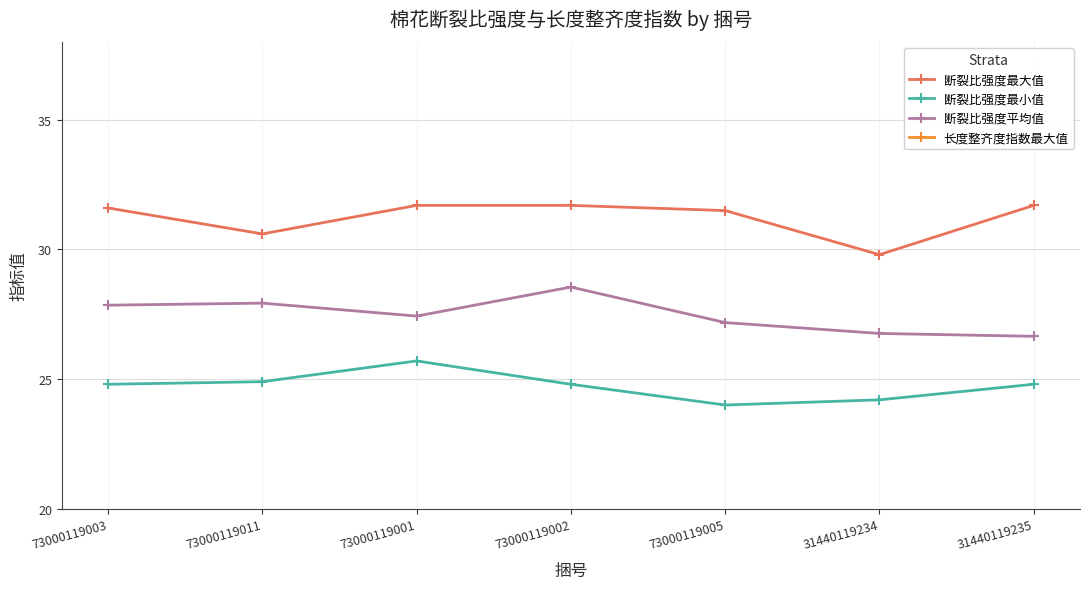

Reading left to right, transcribe all the data shown in this chart.

断裂比强度最大值: 31.6	30.6	31.7	31.7	31.5	29.8	31.7
断裂比强度最小值: 24.8	24.9	25.7	24.8	24.0	24.2	24.8
断裂比强度平均值: 27.9	27.9	27.4	28.6	27.2	26.8	26.6
长度整齐度指数最大值: 83.1	82.7	83.7	83.6	82.7	83.7	83.0